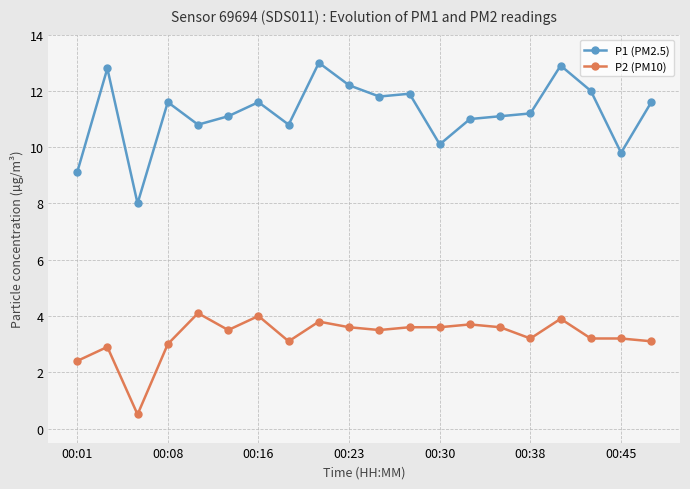

What is the lowest value of the P1 (PM2.5) series?

8.0